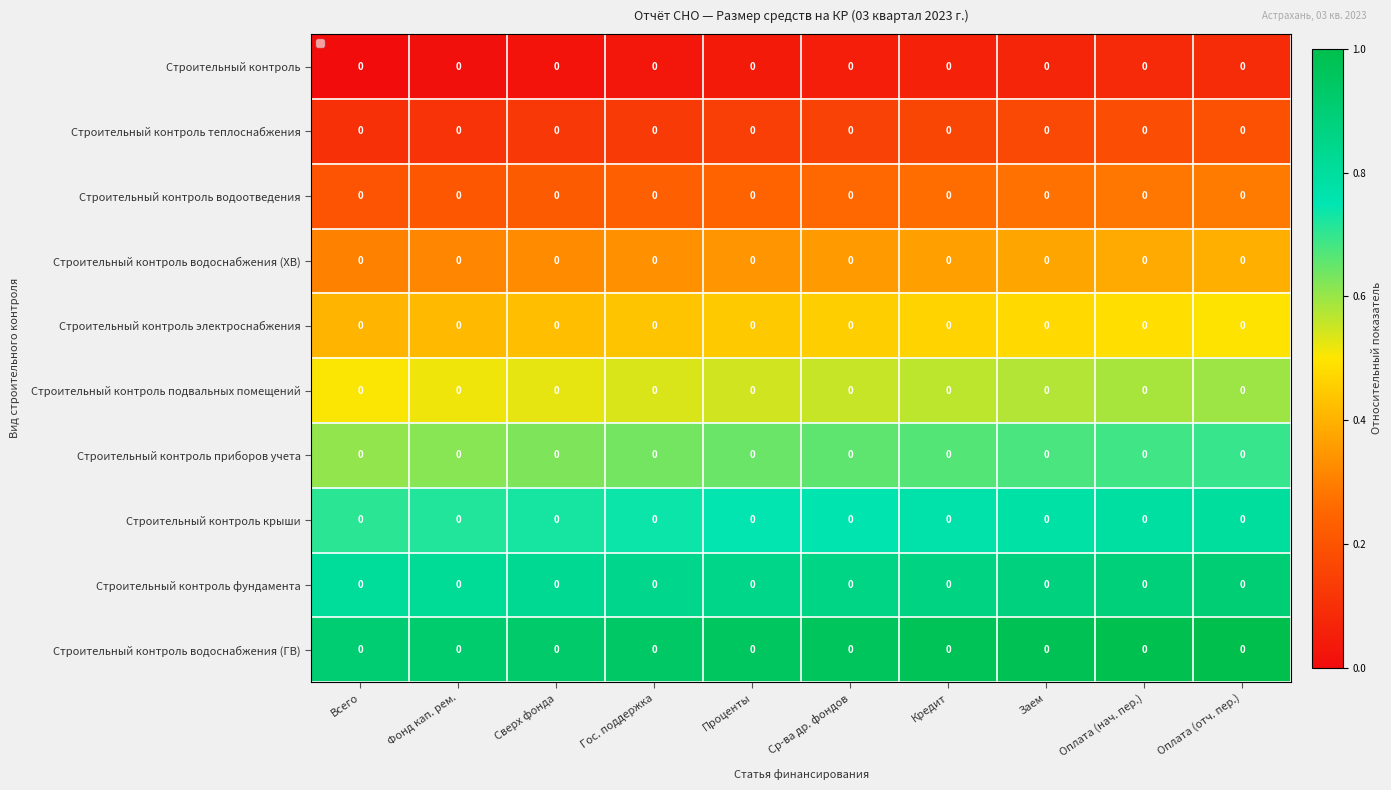

Rank the categories by Строительный контроль теплоснабжения value from highest to lowest.

Оплата (отч. пер.), Оплата (нач. пер.), Заем, Кредит, Ср-ва др. фондов, Проценты, Гос. поддержка, Сверх фонда, Фонд кап. рем., Всего